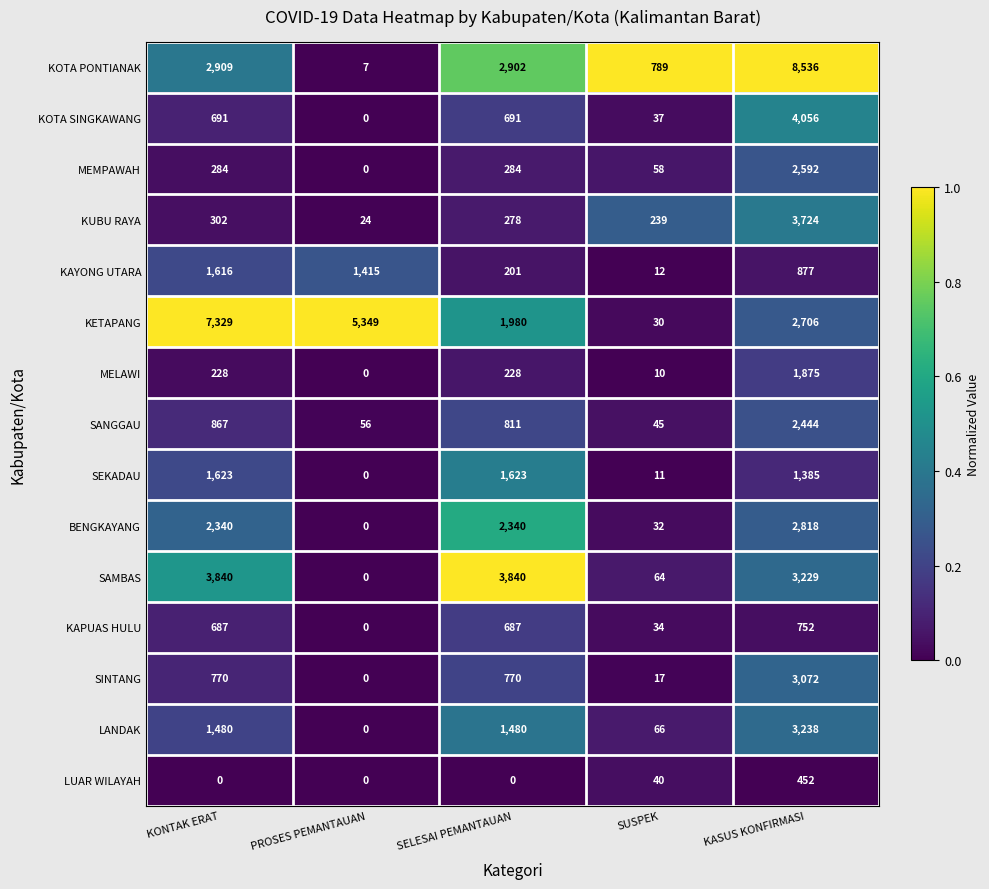

At how many categories does at least one series exceed 0?

5